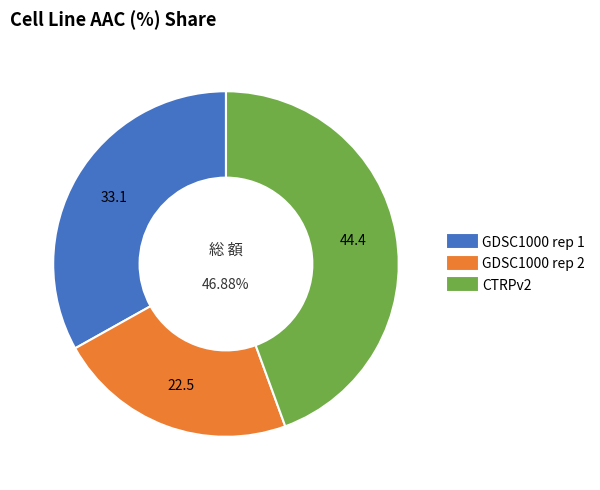

What is the largest slice in the pie chart?

CTRPv2